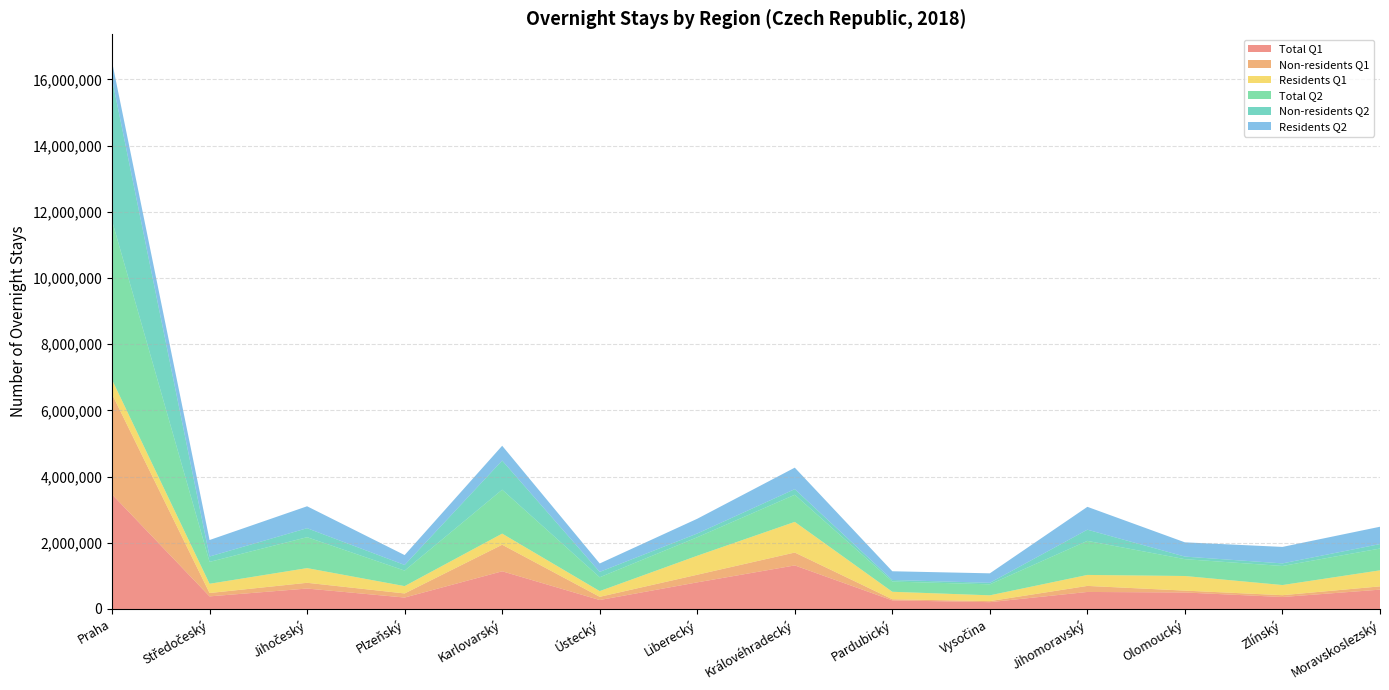

Reading left to right, list all the values displayed in this chart.

Total Q1: Praha=3463338	Středočeský=380714	Jihočeský=617226	Plzeňský=345350	Karlovarský=1138488	Ústecký=270041	Liberecký=804052	Královéhradecký=1315700	Pardubický=259709	Vysočina=206159	Jihomoravský=514227	Olomoucký=498062	Zlínský=361505	Moravskoslezský=583699
Non-residents Q1: Praha=3029583	Středočeský=101097	Jihočeský=173721	Plzeňský=123441	Karlovarský=802376	Ústecký=97126	Liberecký=230299	Královéhradecký=389610	Pardubický=33386	Vysočina=31165	Jihomoravský=182605	Olomoucký=56744	Zlínský=54659	Moravskoslezský=98928
Residents Q1: Praha=433755	Středočeský=279617	Jihočeský=443505	Plzeňský=221909	Karlovarský=336112	Ústecký=172915	Liberecký=573753	Královéhradecký=926090	Pardubický=226323	Vysočina=174994	Jihomoravský=331622	Olomoucký=441318	Zlínský=306846	Moravskoslezský=484771
Total Q2: Praha=4805960	Středočeský=661040	Jihočeský=934389	Plzeňský=468696	Karlovarský=1327324	Ústecký=417258	Liberecký=558735	Královéhradecký=819526	Pardubický=309978	Vysočina=332314	Jihomoravský=1028997	Olomoucký=508522	Zlínský=576064	Moravskoslezský=658651
Non-residents Q2: Praha=4281090	Středočeský=163001	Jihočeský=271730	Plzeňský=170556	Karlovarský=880356	Ústecký=162699	Liberecký=113372	Královéhradecký=169989	Pardubický=46964	Vysočina=46015	Jihomoravský=338383	Olomoucký=78138	Zlínský=78324	Moravskoslezský=135061
Residents Q2: Praha=524870	Středočeský=498039	Jihočeský=662659	Plzeňský=298140	Karlovarský=446968	Ústecký=254559	Liberecký=445363	Královéhradecký=649537	Pardubický=263014	Vysočina=286299	Jihomoravský=690614	Olomoucký=430384	Zlínský=497740	Moravskoslezský=523590